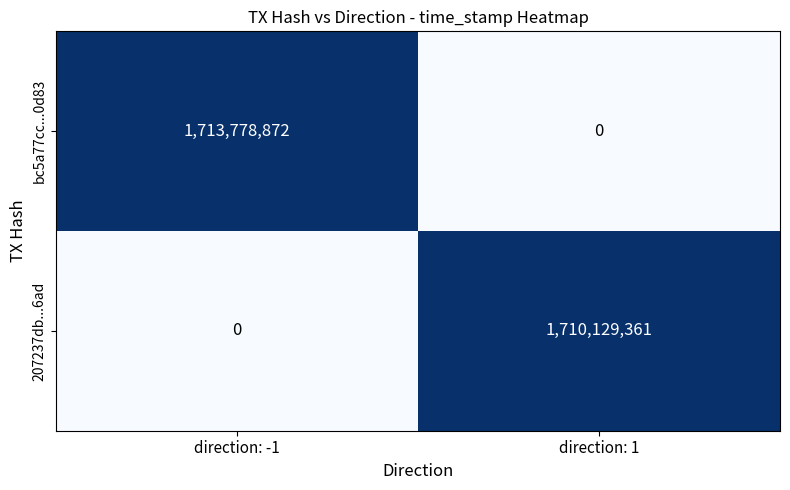

Rank the series by their average value, from lowest to highest.

207237db...6ad, bc5a77cc...0d83